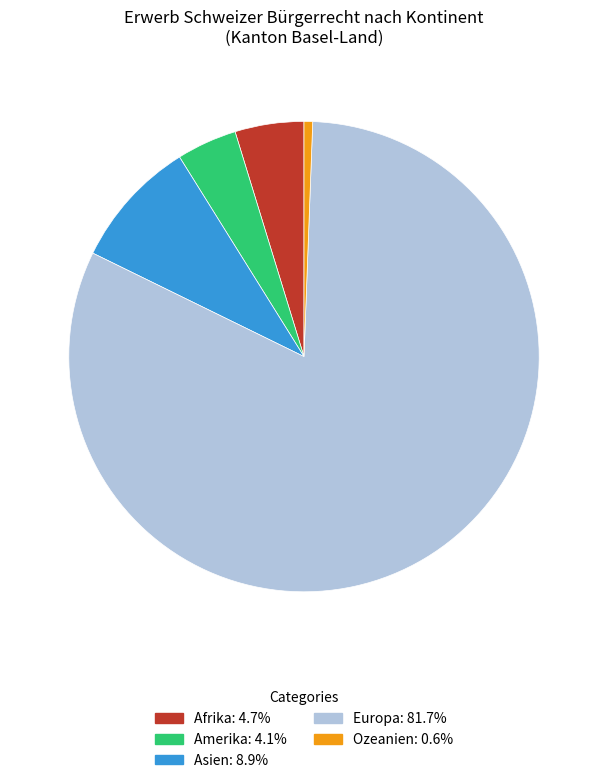

Which slice is the smallest?

Ozeanien